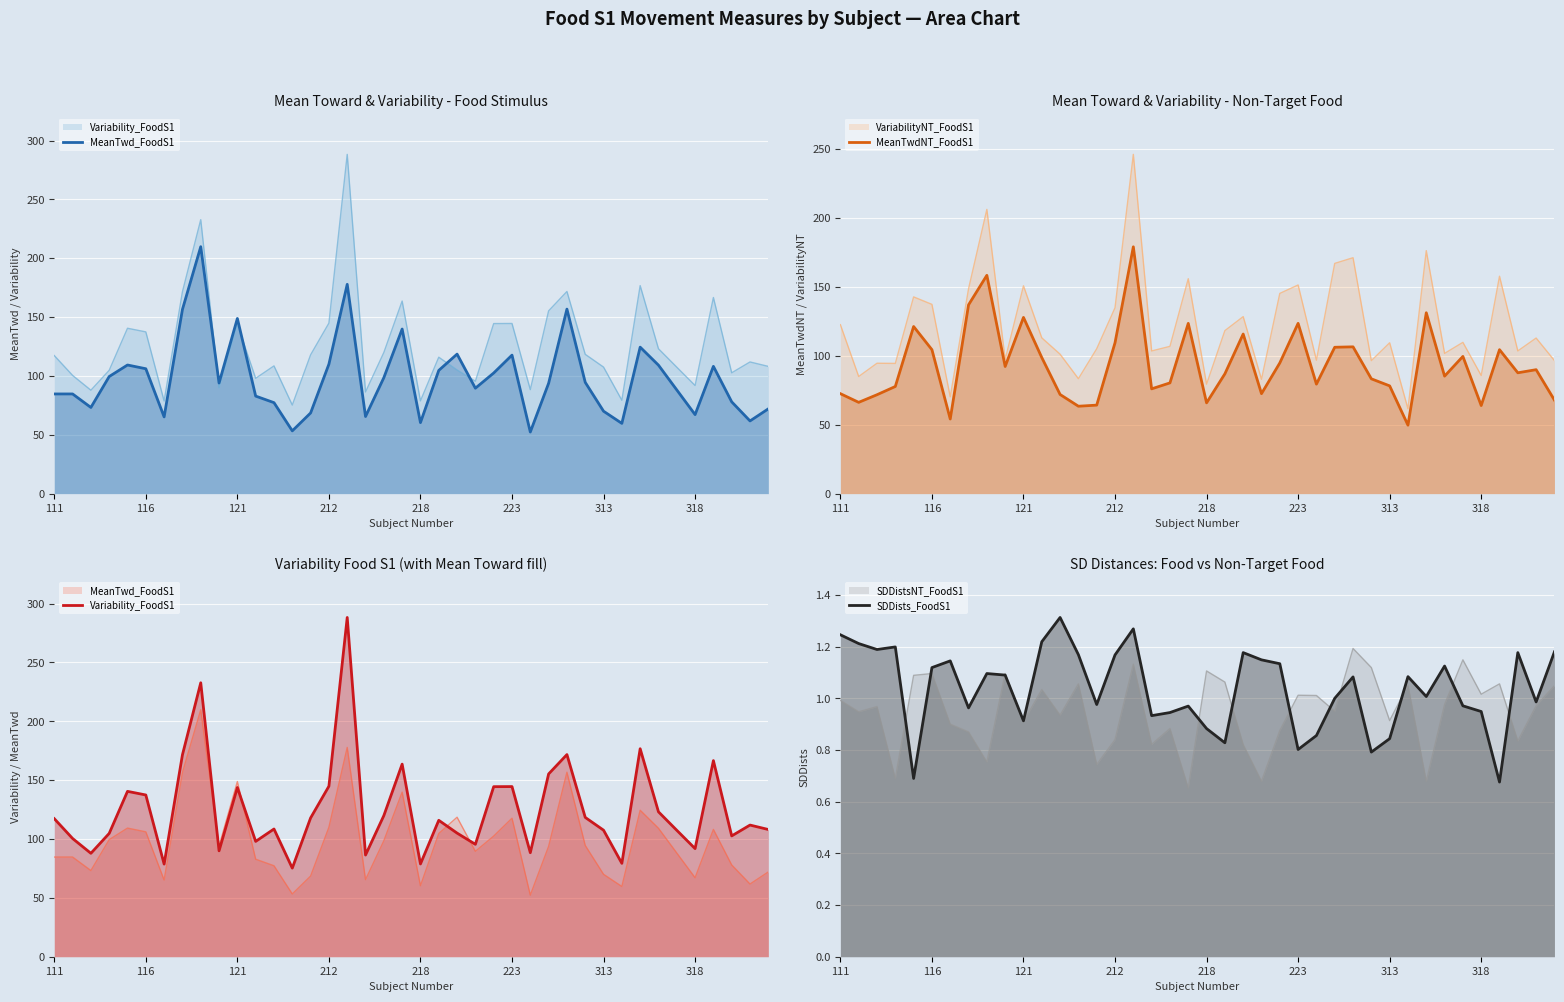

At which category does the chart reach its peak across all series?

213